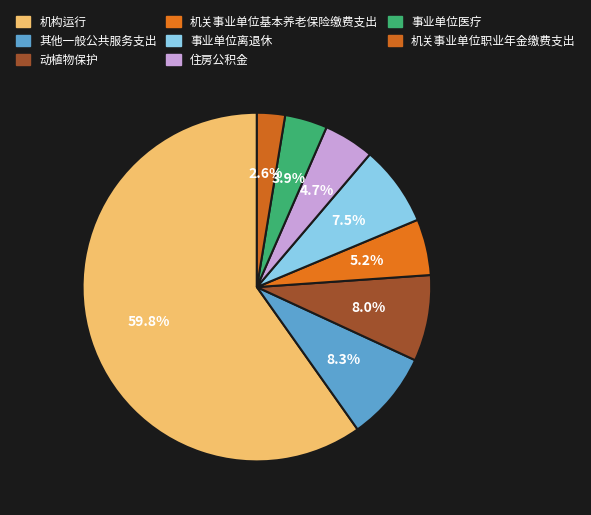

Is it true that 住房公积金 is 10% of the pie?

False